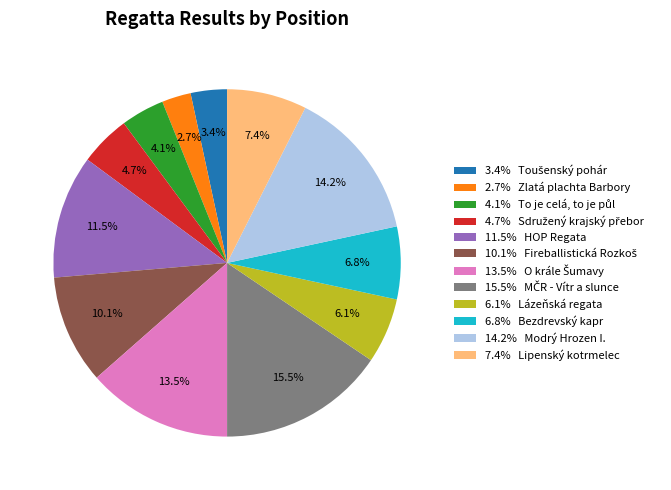

To the nearest percent, what is the average slice percentage?

8%